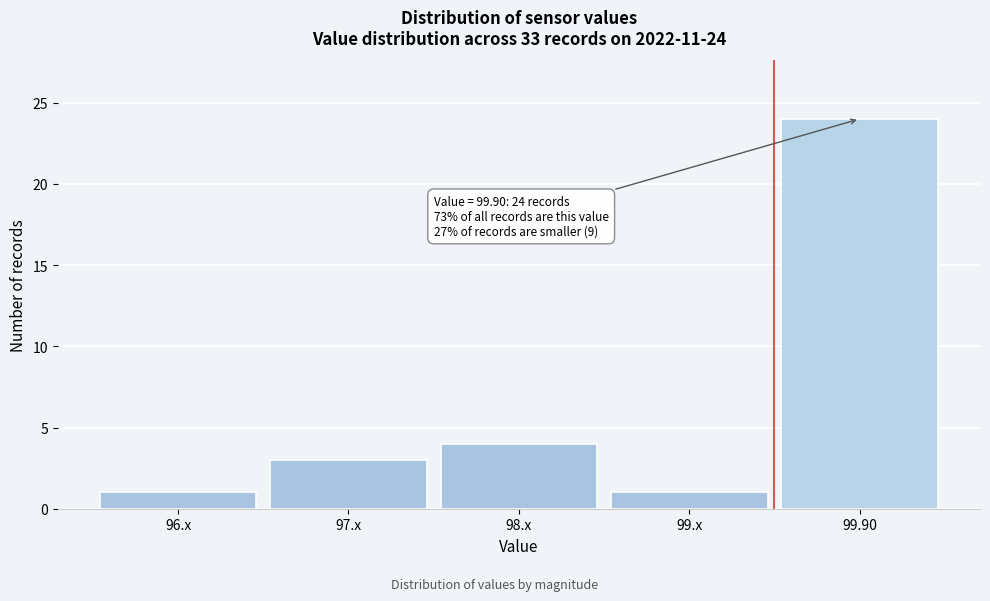

Reading left to right, list all the values displayed in this chart.

1	3	4	1	24